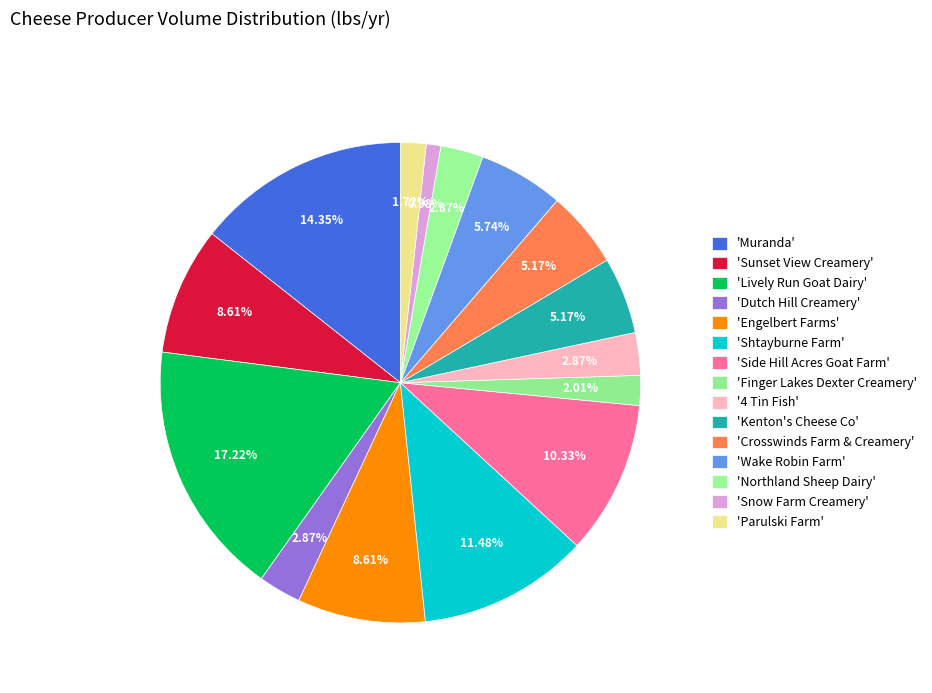

How many segments does this pie chart have?

15